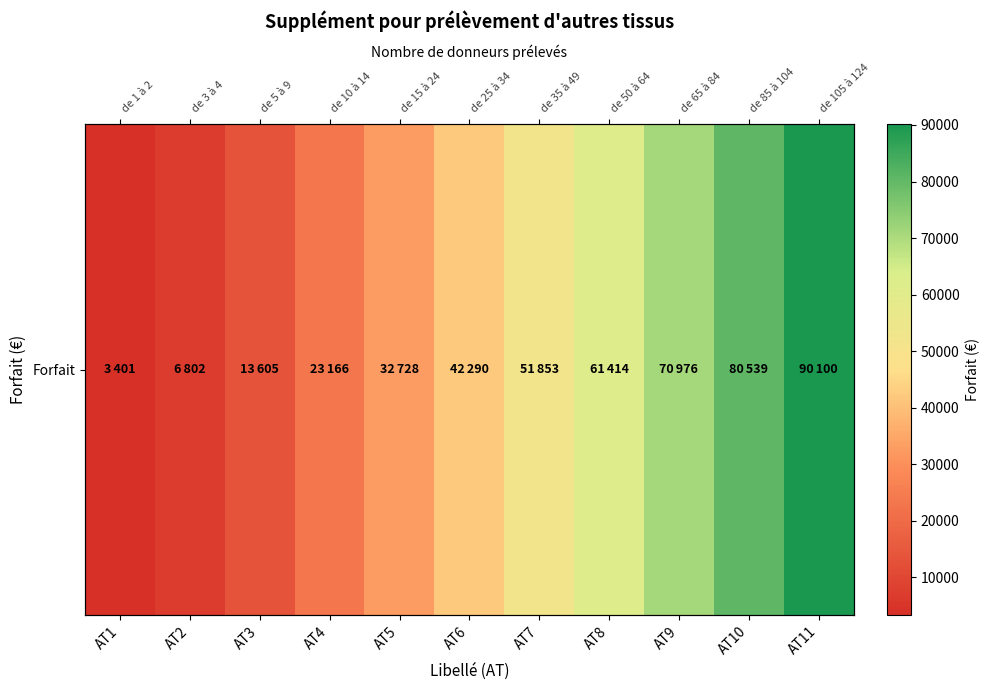

Approximately how many times larger is the value at AT2 compared to AT5?

0.2